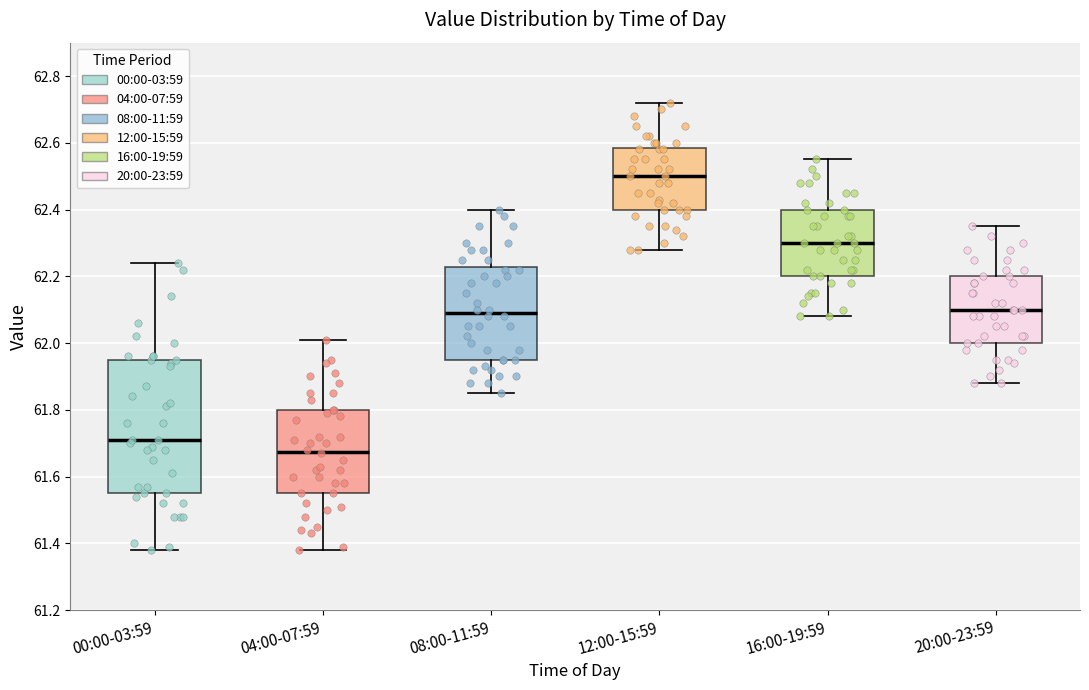

Reading left to right, read every box against the y-axis: the position of its median line, the range the box covers, and the ends of its whiskers. The values are not printed on the chart, so give them approximately, as read against the axis.

00:00-03:59: median 61.72, box 61.56 to 61.96, whiskers 61.38 to 62.24
04:00-07:59: median 61.68, box 61.56 to 61.80, whiskers 61.38 to 62.02
08:00-11:59: median 62.10, box 61.96 to 62.22, whiskers 61.86 to 62.40
12:00-15:59: median 62.50, box 62.40 to 62.58, whiskers 62.28 to 62.72
16:00-19:59: median 62.30, box 62.20 to 62.40, whiskers 62.08 to 62.56
20:00-23:59: median 62.10, box 62.00 to 62.20, whiskers 61.88 to 62.36